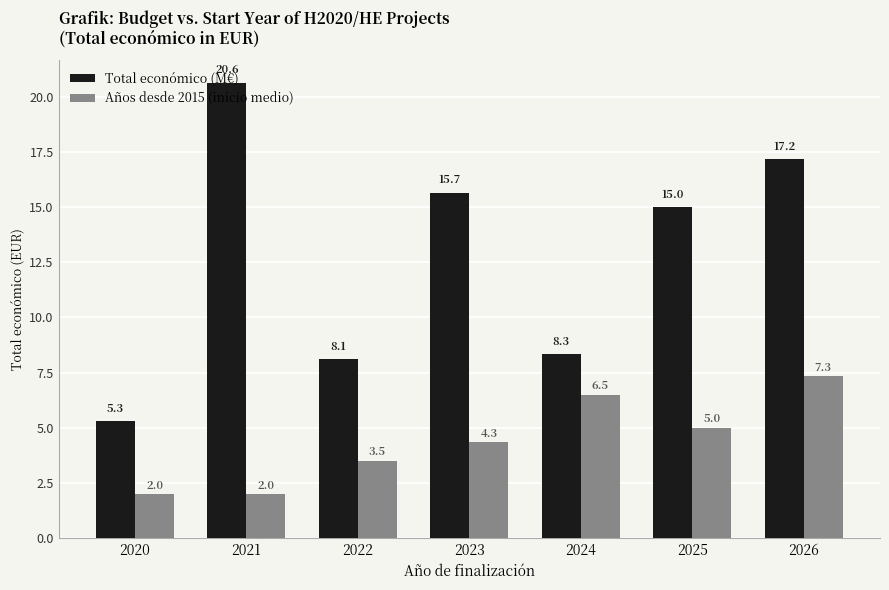

List the labels in order of Total económico (M€) value, smallest first.

2020, 2022, 2024, 2025, 2023, 2026, 2021